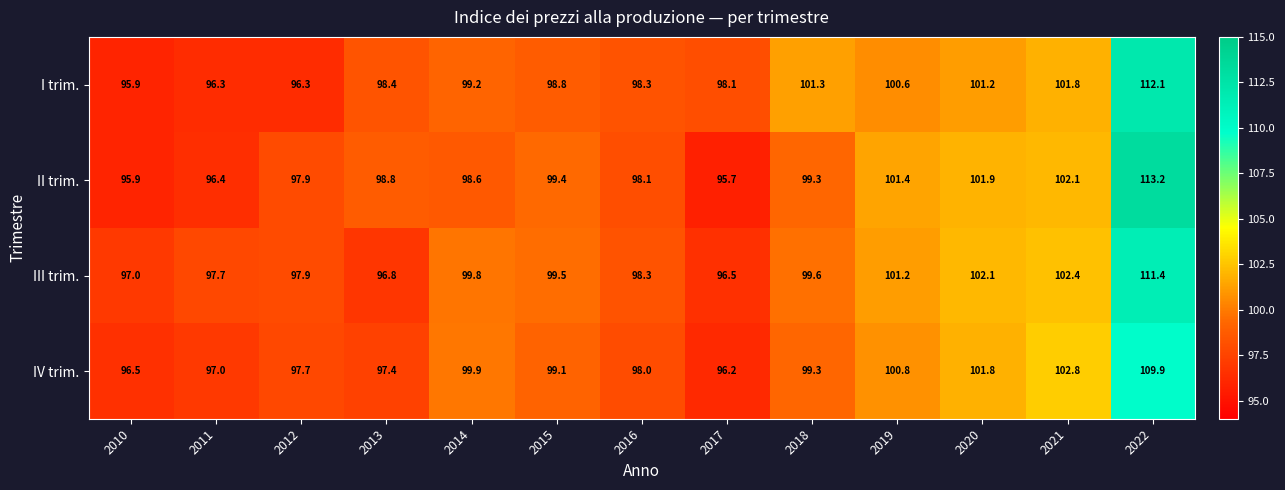

Which category has the highest value in the I trim. series?

2022